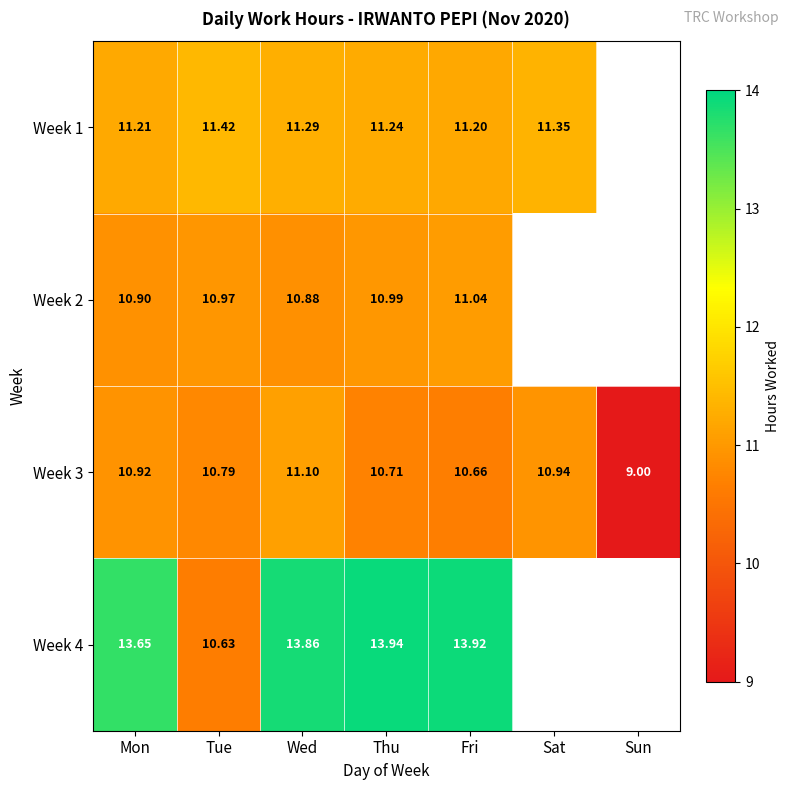

Is the value of Week 2 at Thu greater than the value of Week 4 at Tue?

Yes